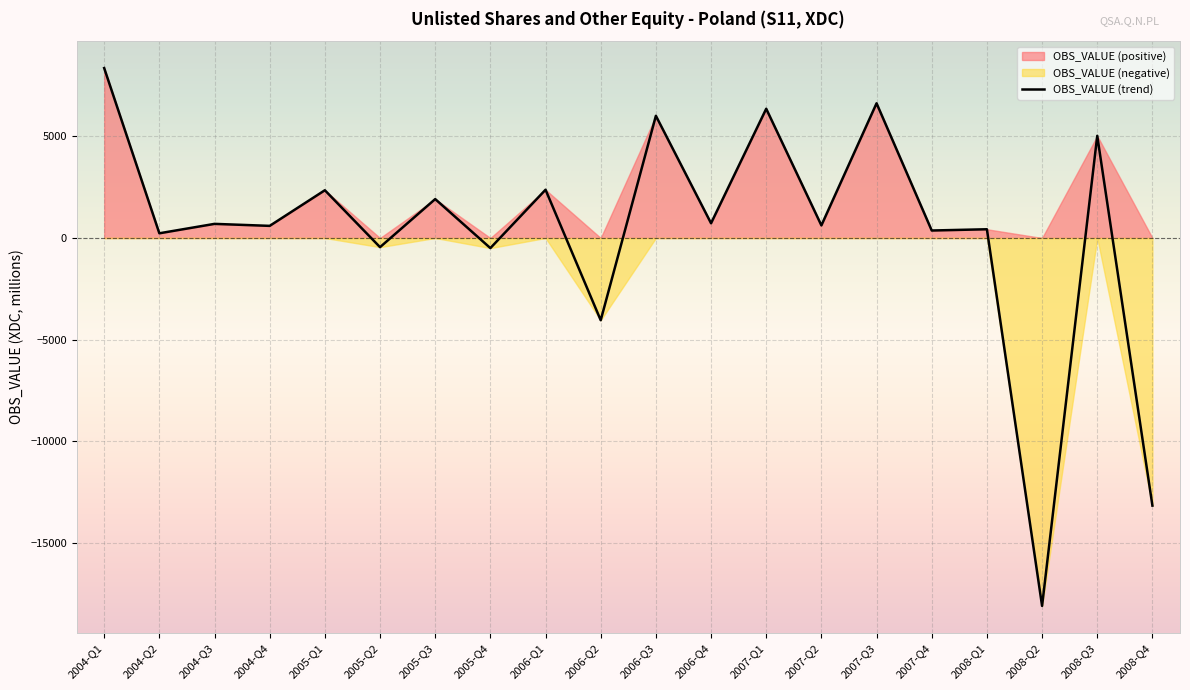

Rank the categories by value from lowest to highest.

2008-Q2, 2008-Q4, 2006-Q2, 2005-Q4, 2005-Q2, 2004-Q2, 2007-Q4, 2008-Q1, 2004-Q4, 2007-Q2, 2004-Q3, 2006-Q4, 2005-Q3, 2005-Q1, 2006-Q1, 2008-Q3, 2006-Q3, 2007-Q1, 2007-Q3, 2004-Q1